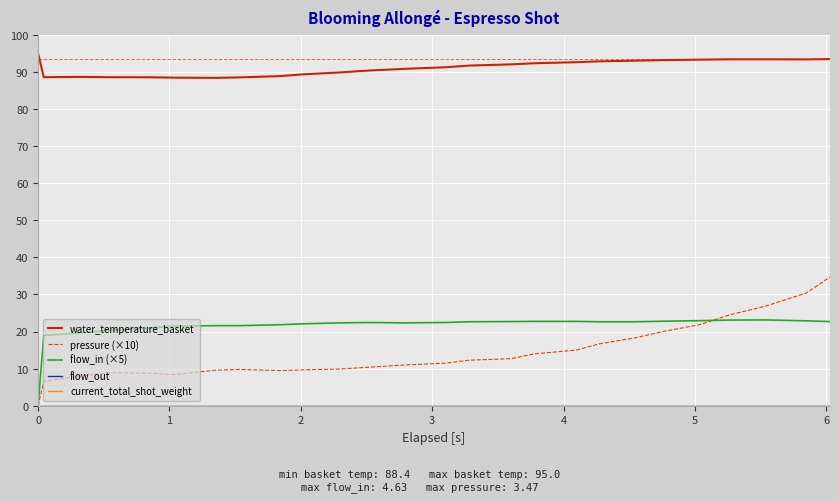

What is the greatest value displayed?

95.0